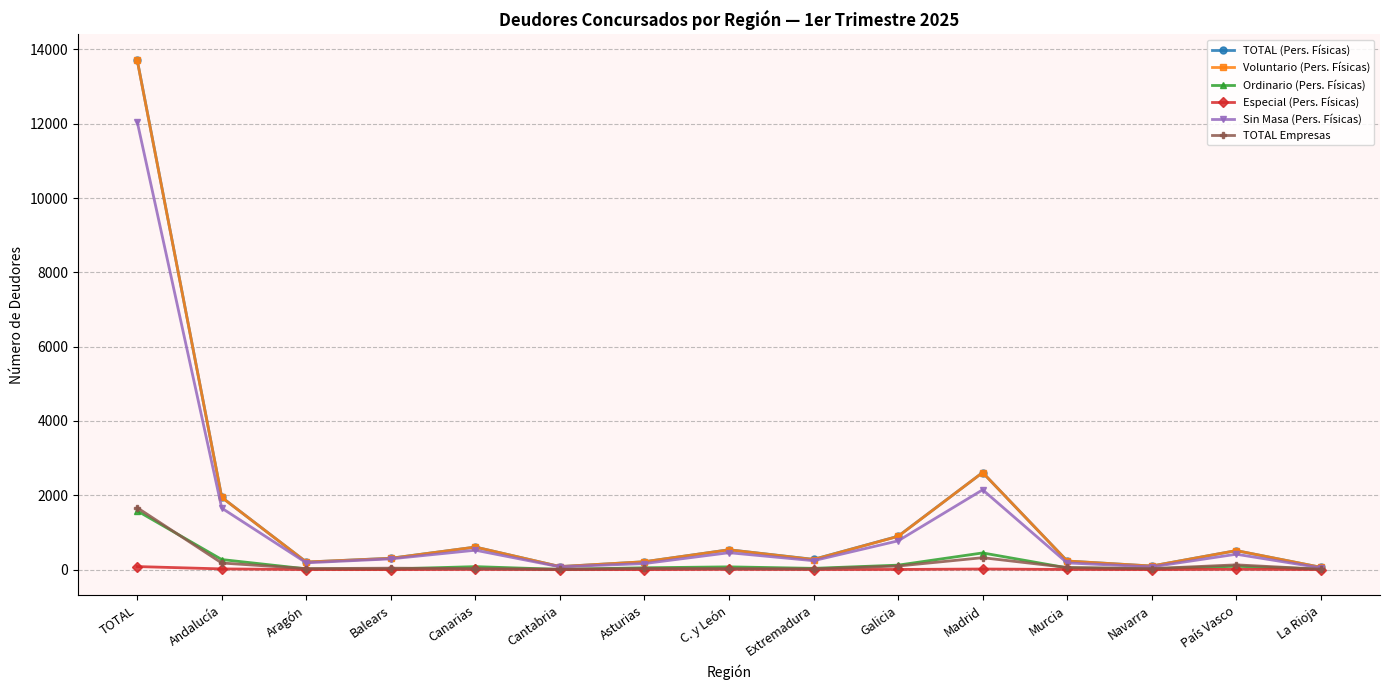

True or false: TOTAL (Pers. Físicas) has a value of 1945 at Andalucía.

True